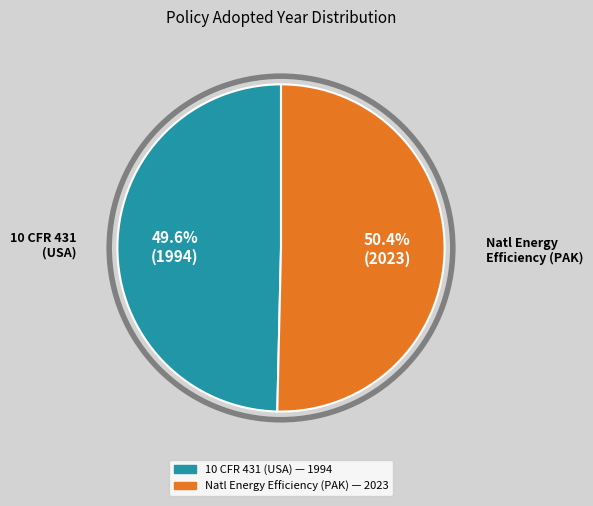

Is there a majority slice in this chart?

Yes